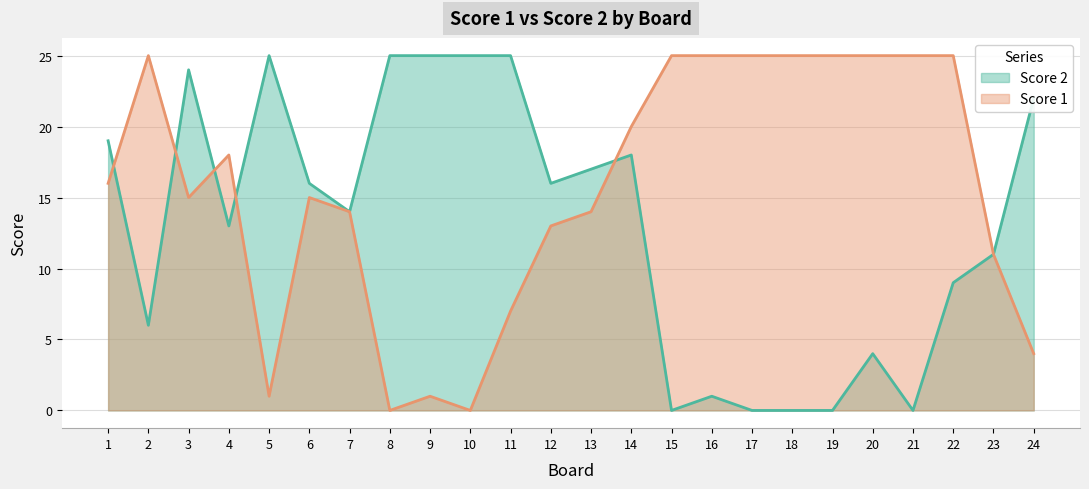

Which series has the largest total across all categories?

Score 1